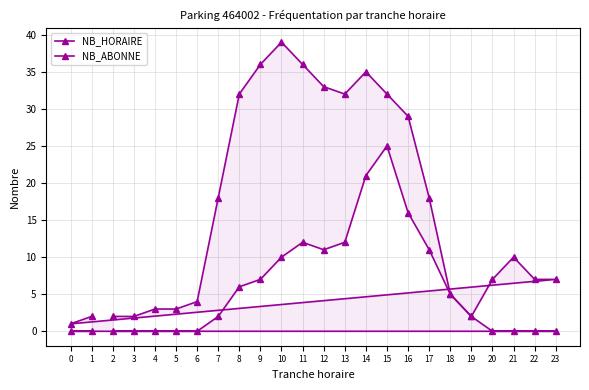

At which category does NB_ABONNE reach its first local peak?

10